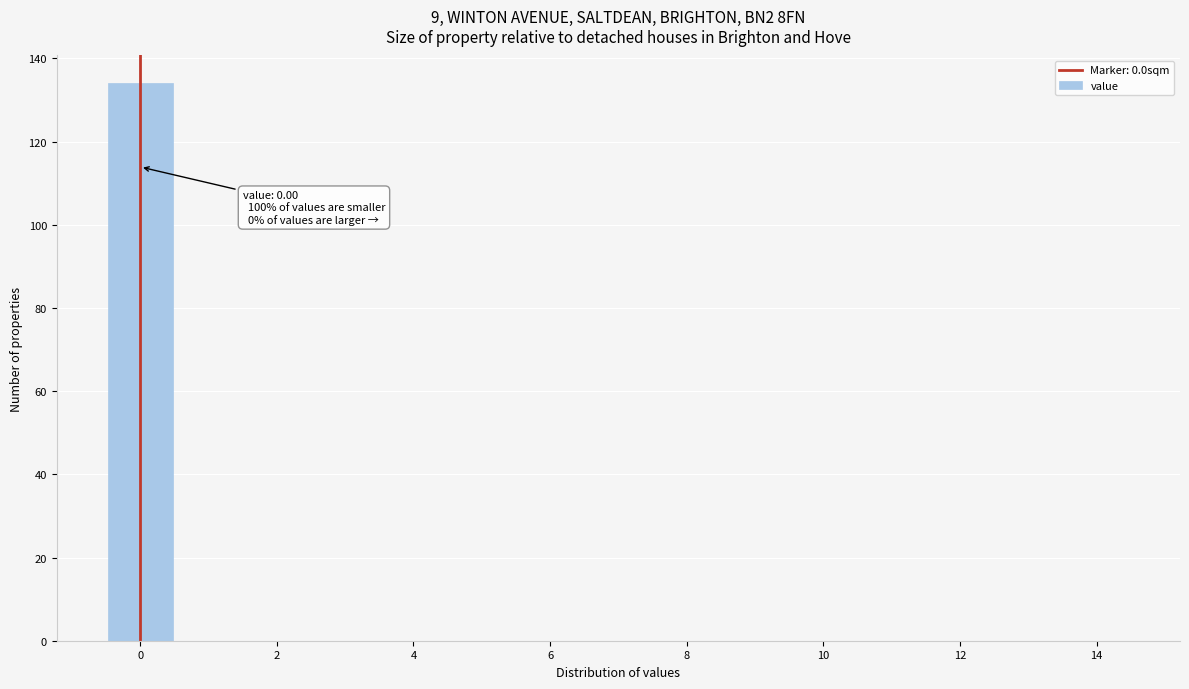

Which range on the x-axis has the tallest bar?

-0.5 to 0.5